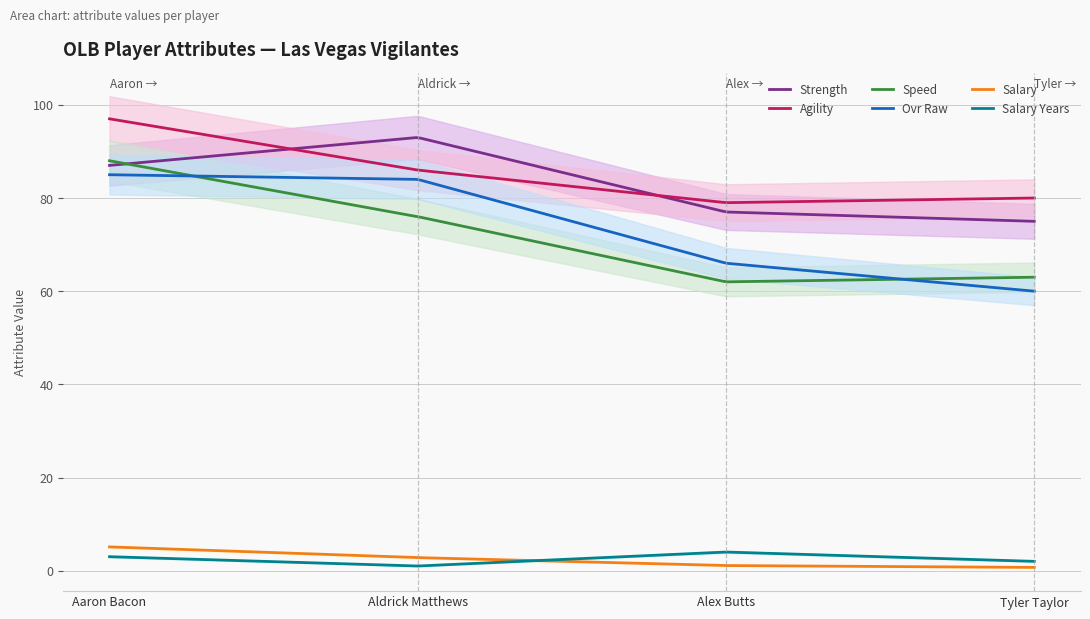

Rank the series by their maximum value, from highest to lowest.

agility, strength, speed, ovr_raw, salary, salary_years